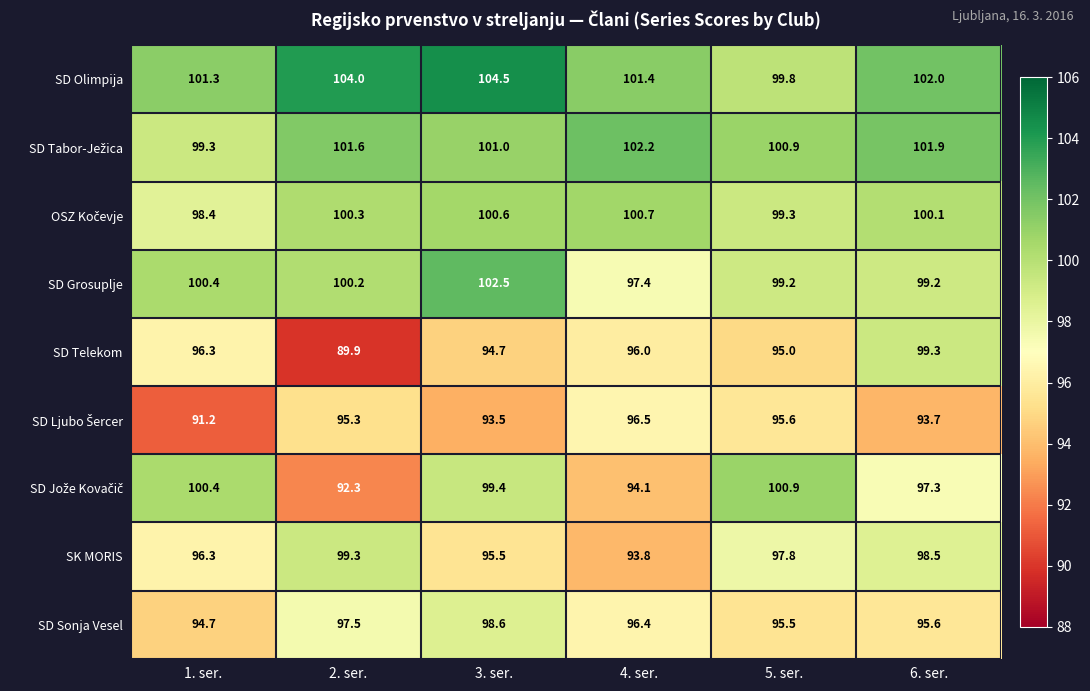

What is the sum of the SK MORIS values at 2. ser. and 3. ser.?

194.8